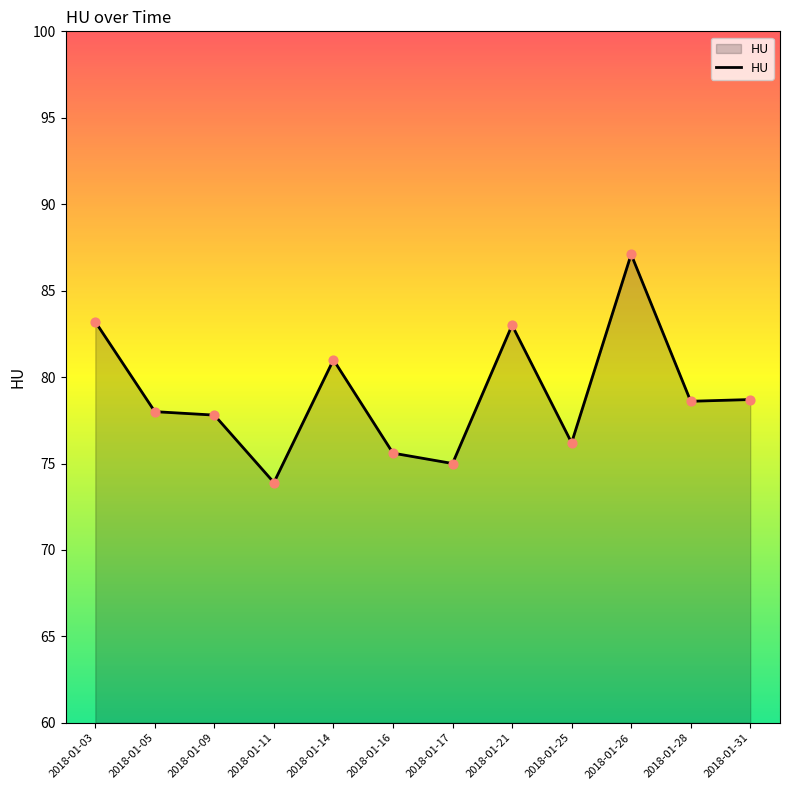

What is the change in value from 2018-01-03 to 2018-01-28?

-4.6